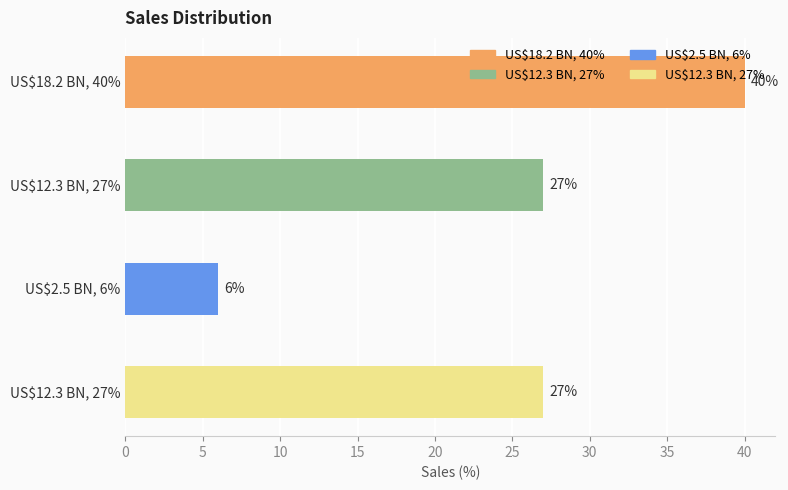

How many values are between 27 and 40?

3